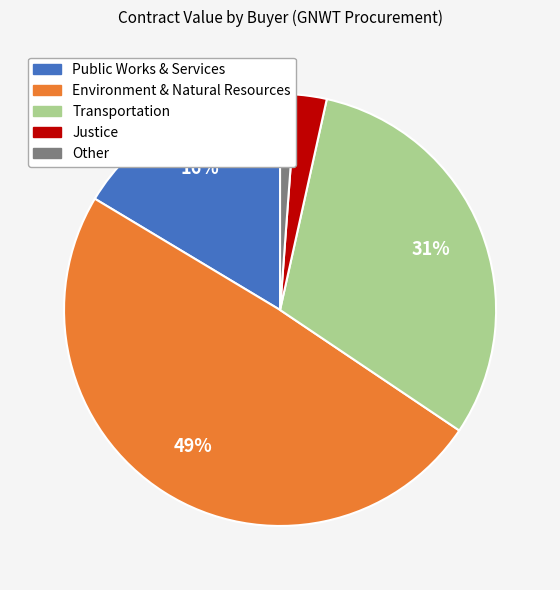

Which slice is the largest?

Environment & Natural Resources